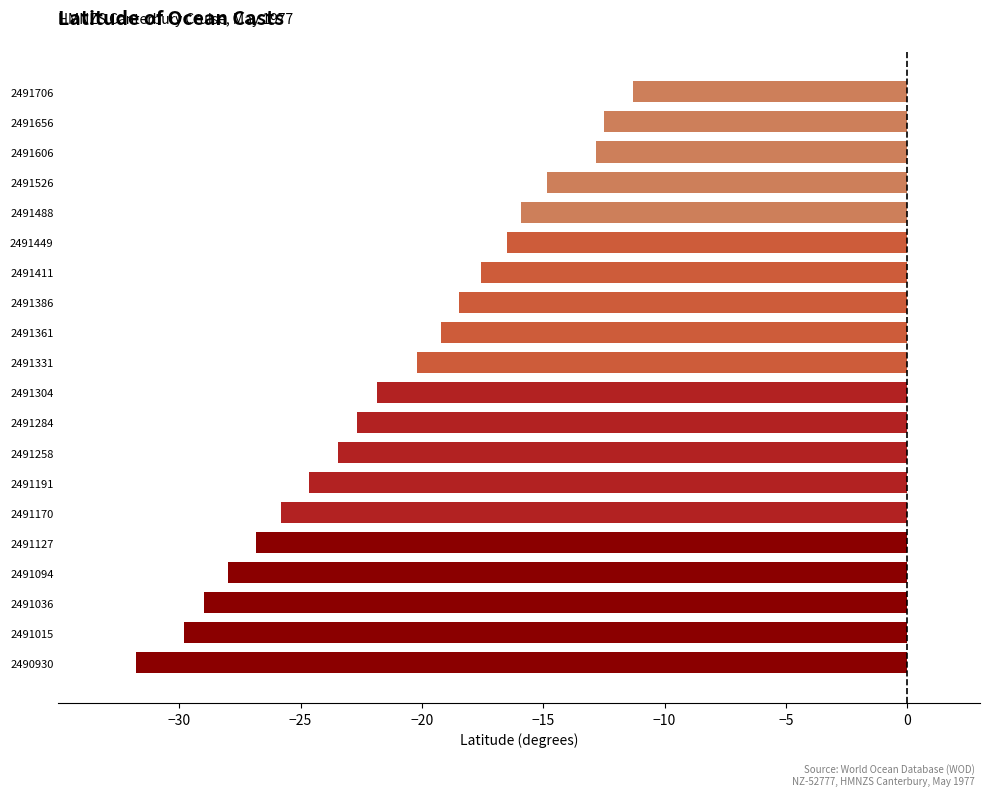

How many data points does each series have?

20